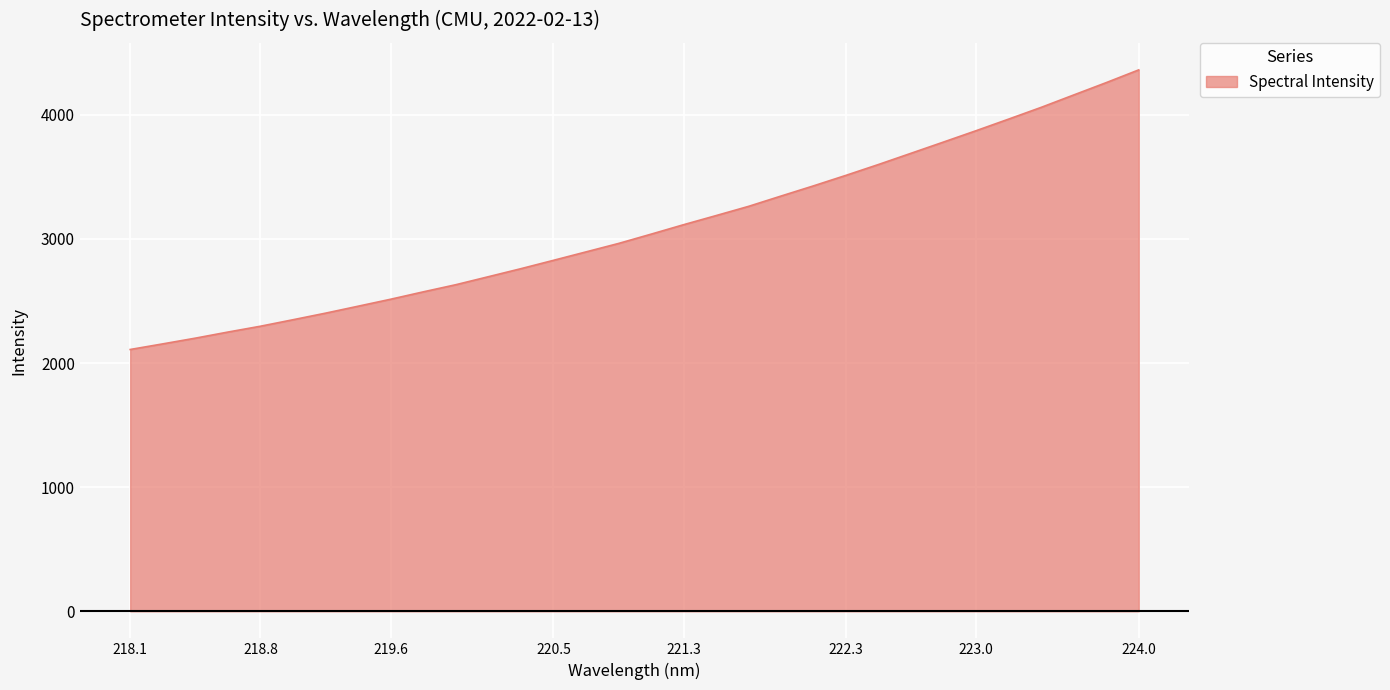

What is the maximum value shown in the chart?

4362.0